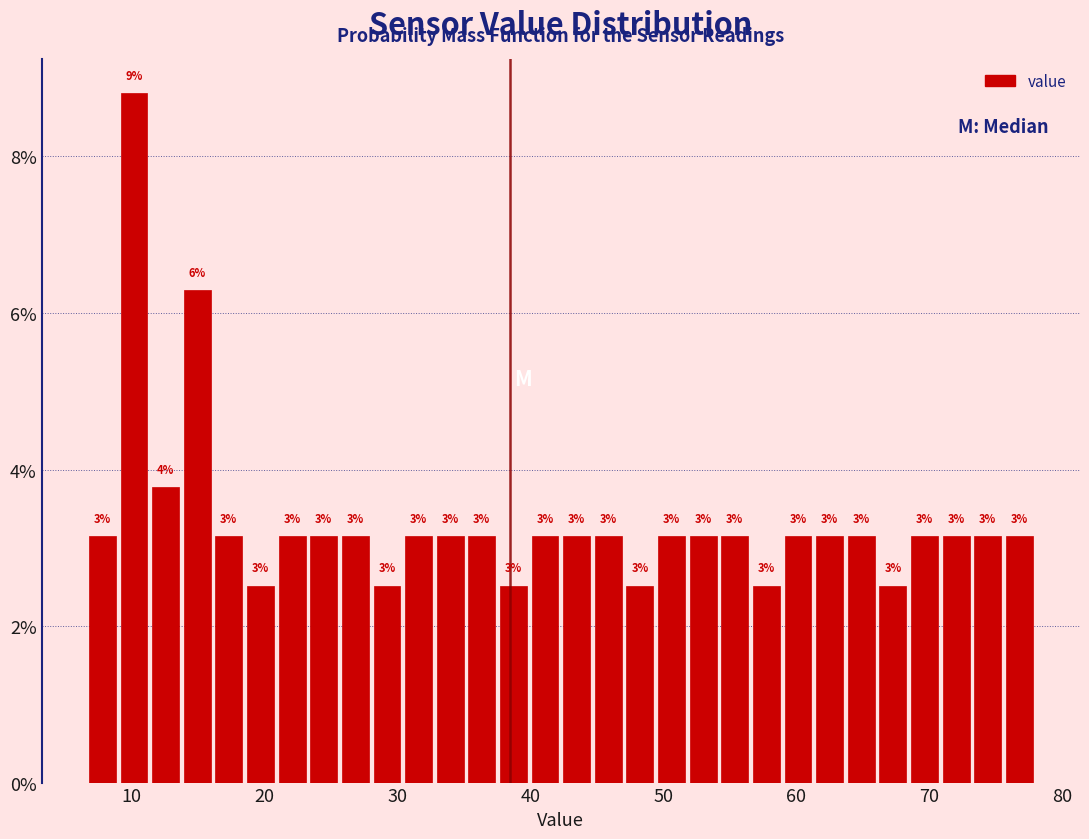

Read against the x-axis, roughly where is the centre of the tallest bar?

10